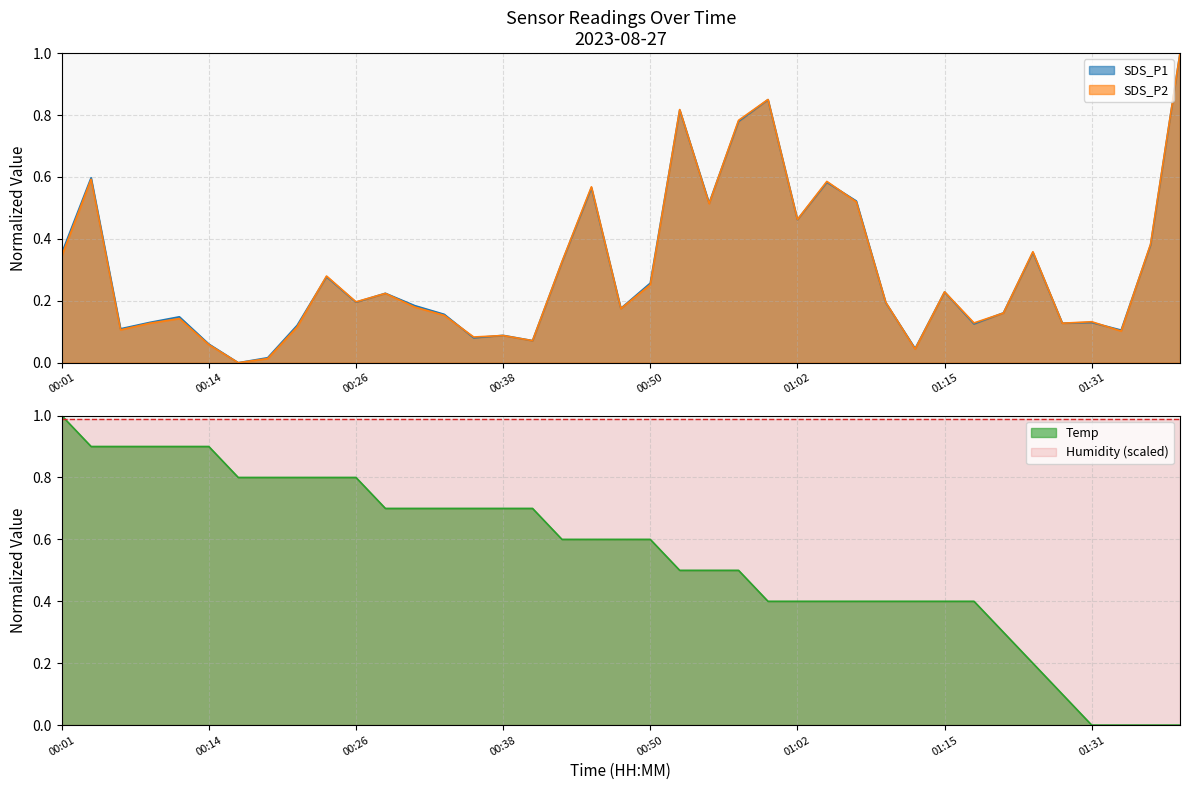

What is the total value across all series at 00:04?

2.1